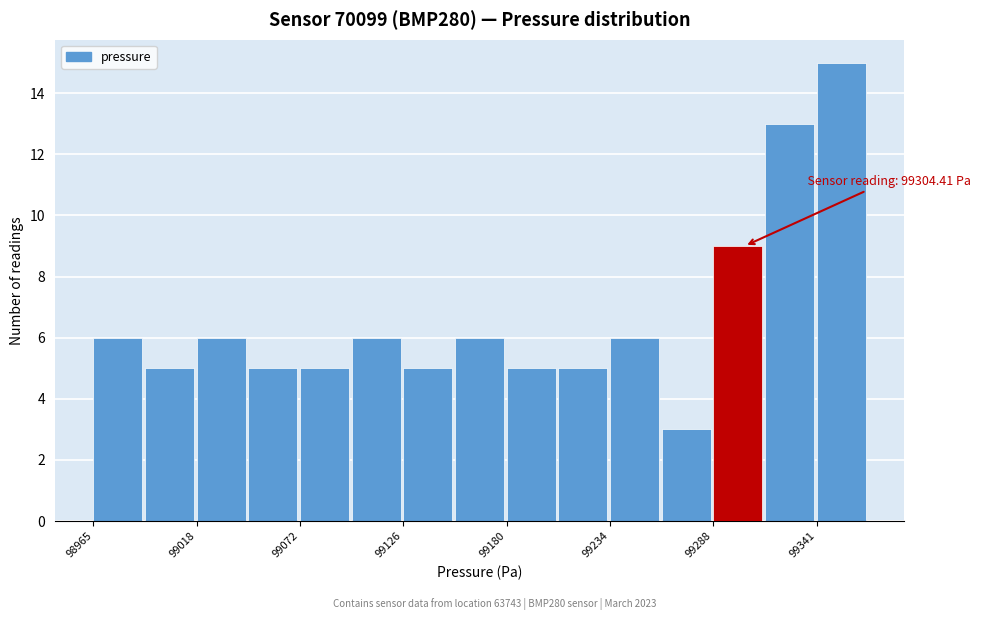

Read against the x-axis, roughly where is the centre of the tallest bar?

99350